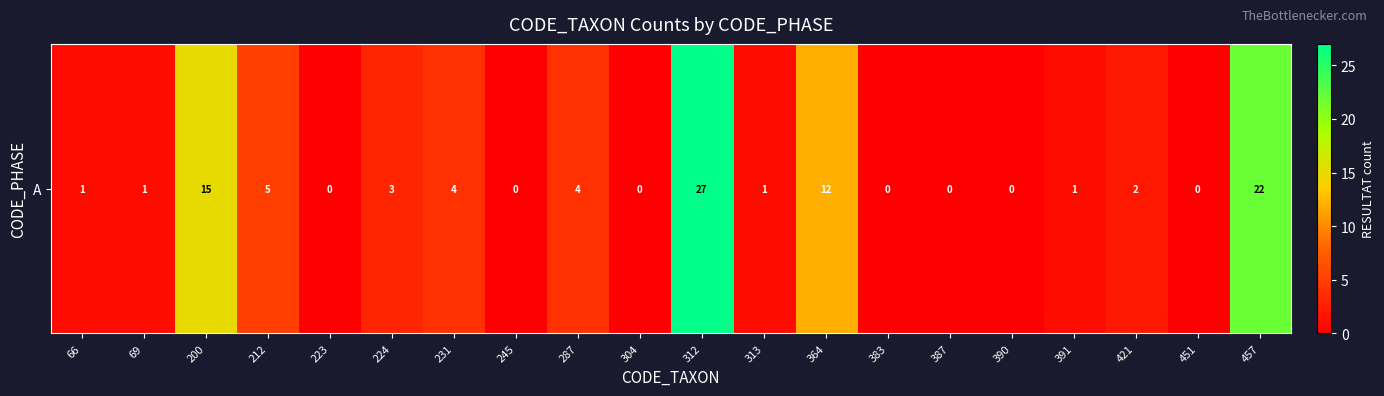

What is the approximate value at 312, to the nearest 5?

25